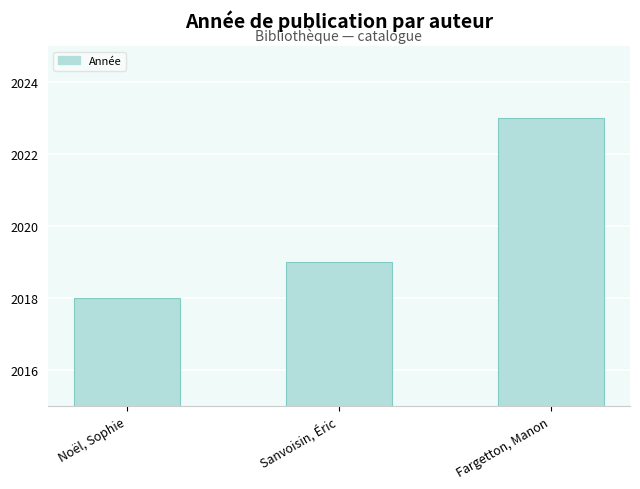

What is the difference between the maximum and minimum values?

5